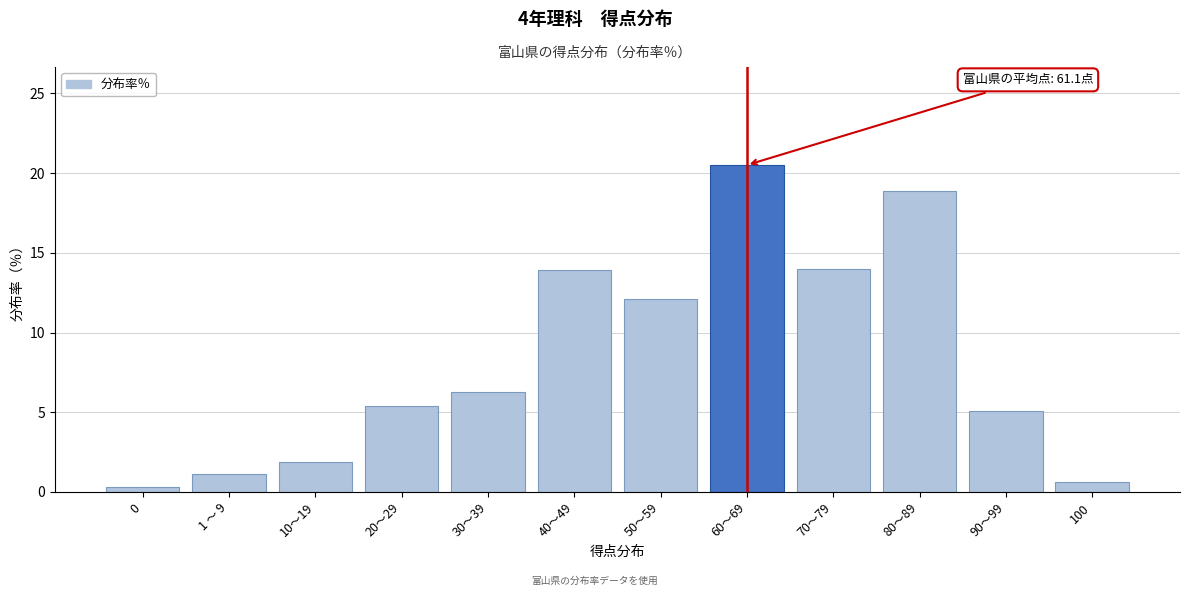

Is it true that the value at 1 ～ 9 is 1.1?

True